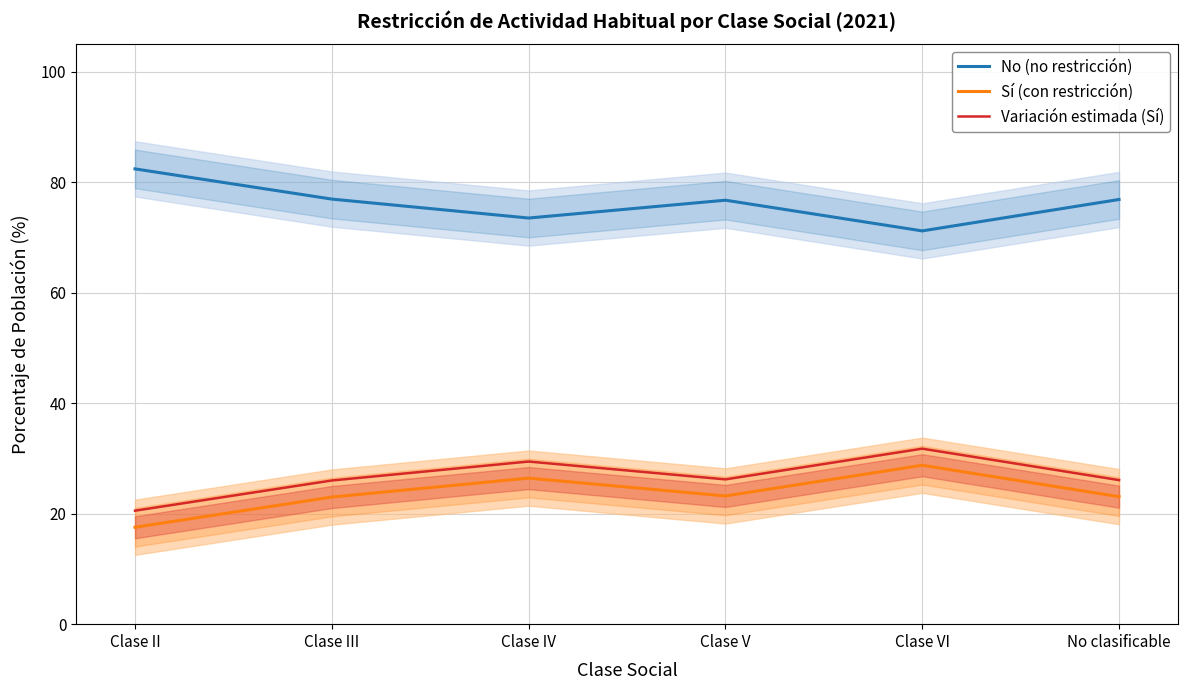

What is the label of the 4th point from the right?

Clase IV